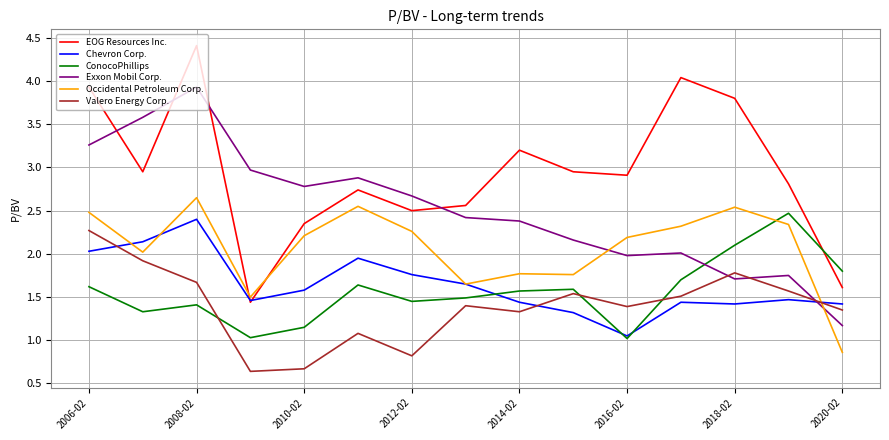

Which series has the widest spread of values?

EOG Resources Inc.